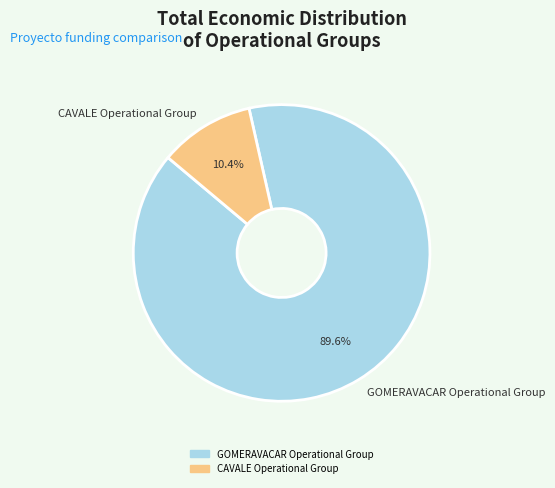

What is the ratio of the value at CAVALE Operational Group to the value at GOMERAVACAR Operational Group?

0.1